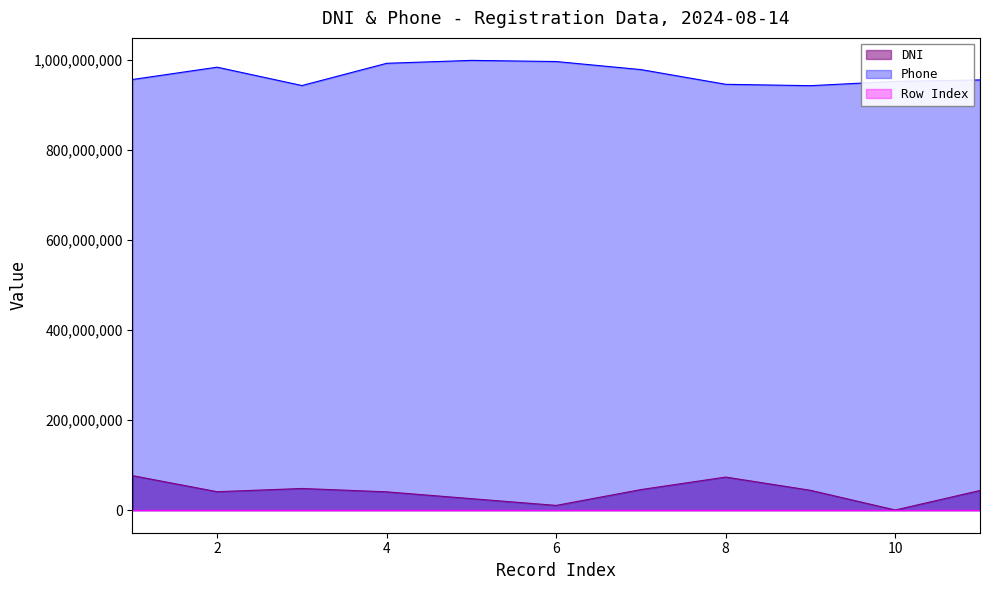

Reading left to right, transcribe all the data shown in this chart.

Row Index: 1=1	2=2	3=3	4=4	5=5	6=6	7=7	8=8	9=9	10=10	11=11
DNI: 1=76938153	2=41175772	3=48334719	4=40914522	5=25703237	6=10740889	7=45926571	8=73692035	9=44305567	10=514831	11=43903987
Phone: 1=957123403	2=984508081	3=943713565	4=993131889	5=999603516	6=997032680	7=979157733	8=946452070	9=943406041	10=952940908	11=956161284